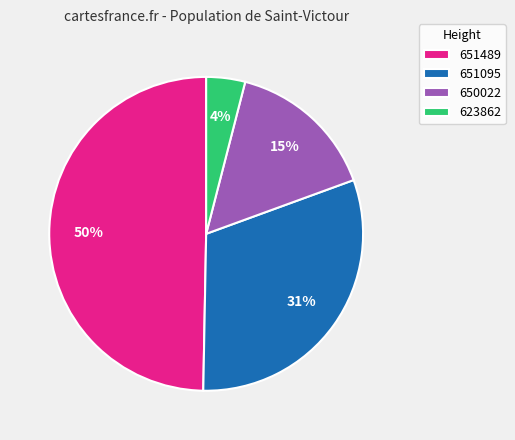

Which has a higher value, 623862 or 651489?

651489